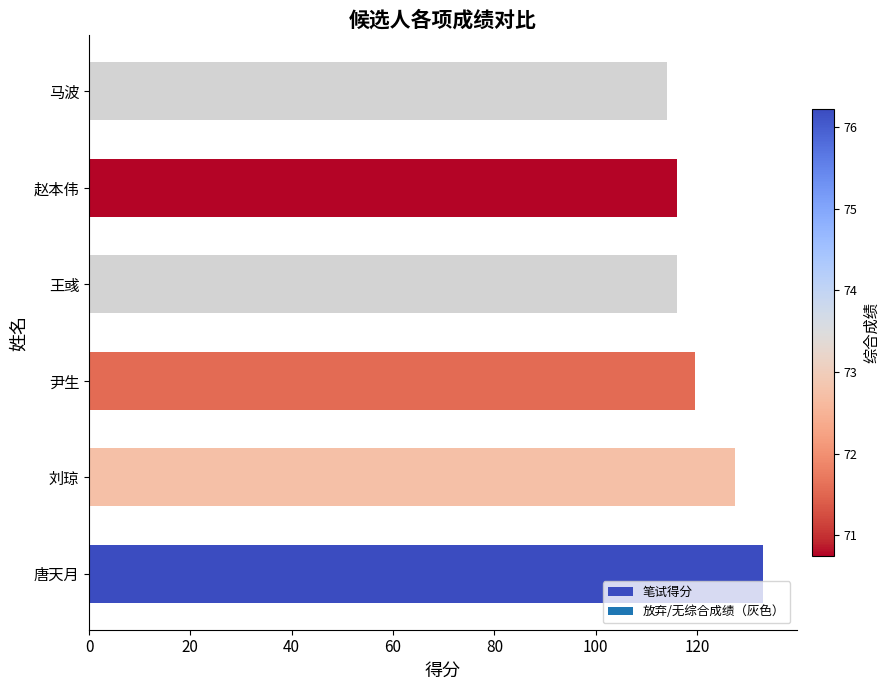

What is the ratio of the value at 尹生 to the value at 王彧?

1.0